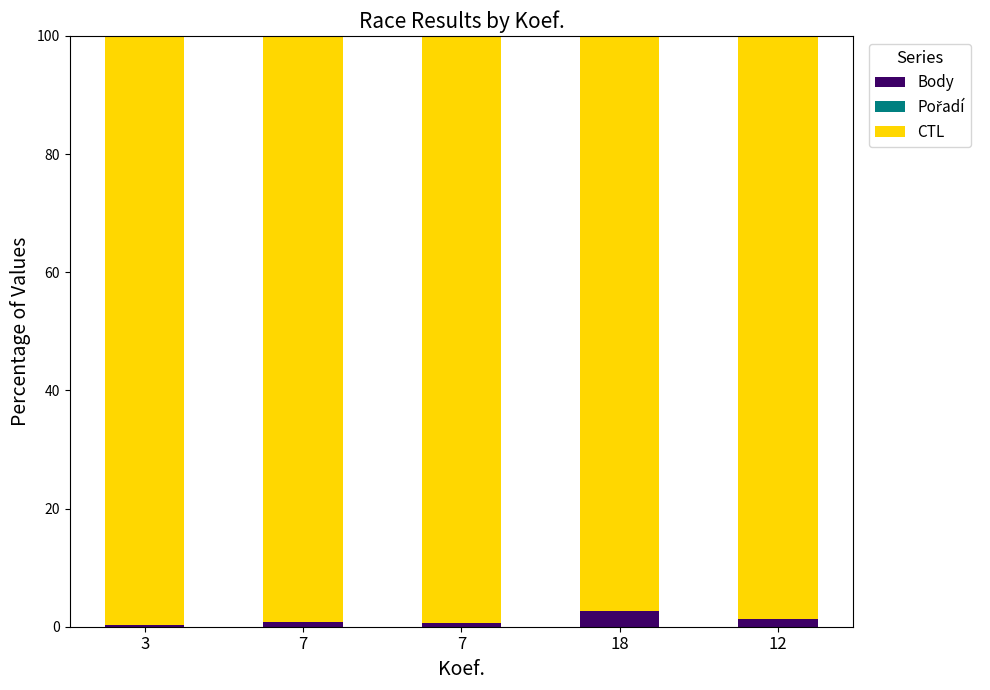

What is the label of the 2nd bar from the right?

18